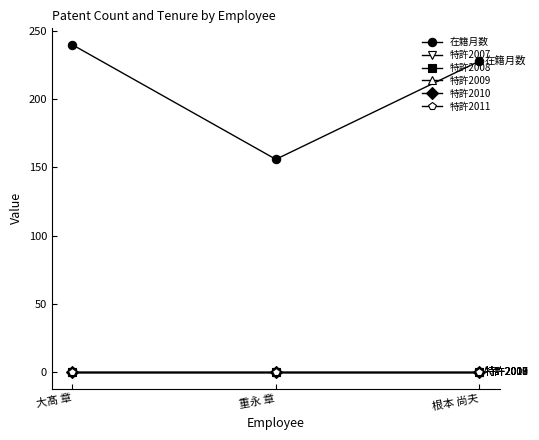

What is the total value across all series at 根本 尚夫?

228